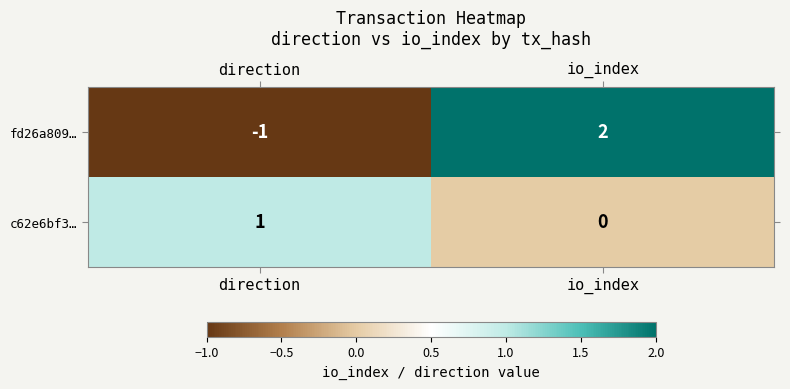

What is the difference between the maximum and minimum values in the fd26a809… series?

3